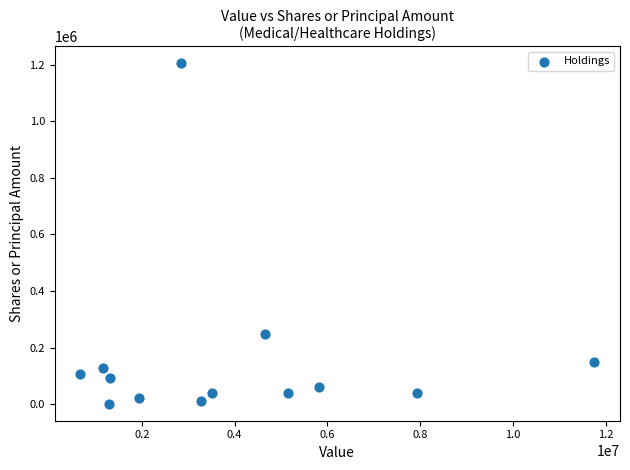

What is the range of Y values (max minus min)?

1201245